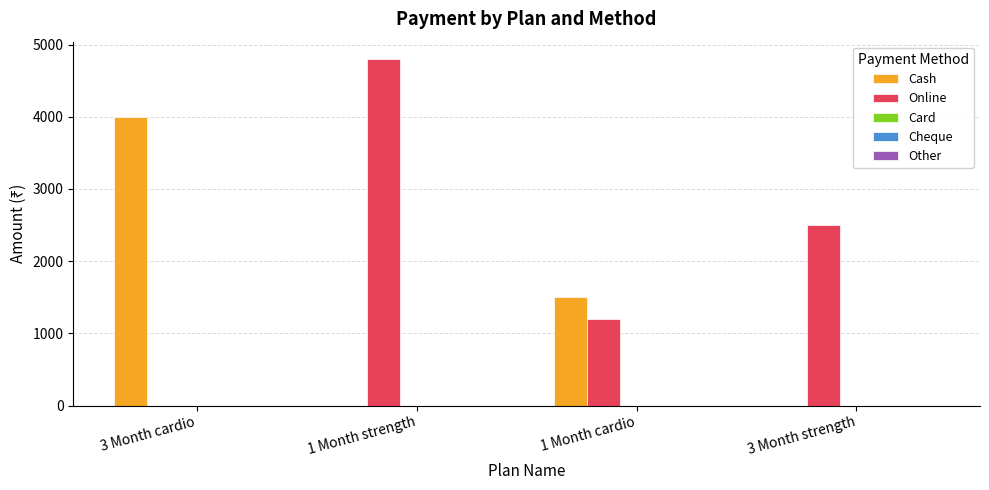

Which series has the largest total across all categories?

Online